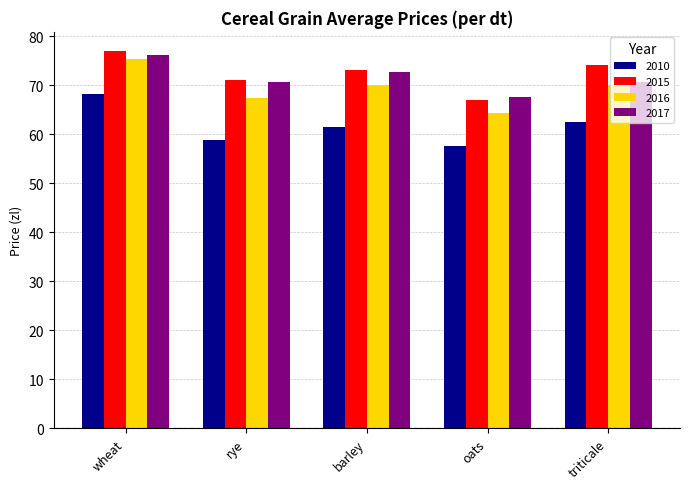

Between rye and oats, which series saw the biggest shift?

2015